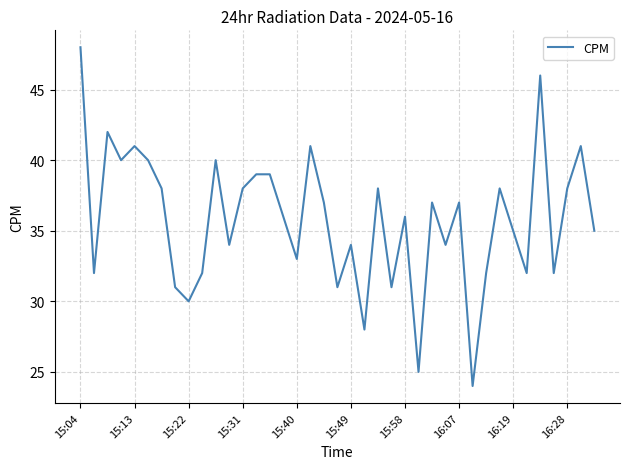

What is the maximum value shown in the chart?

48